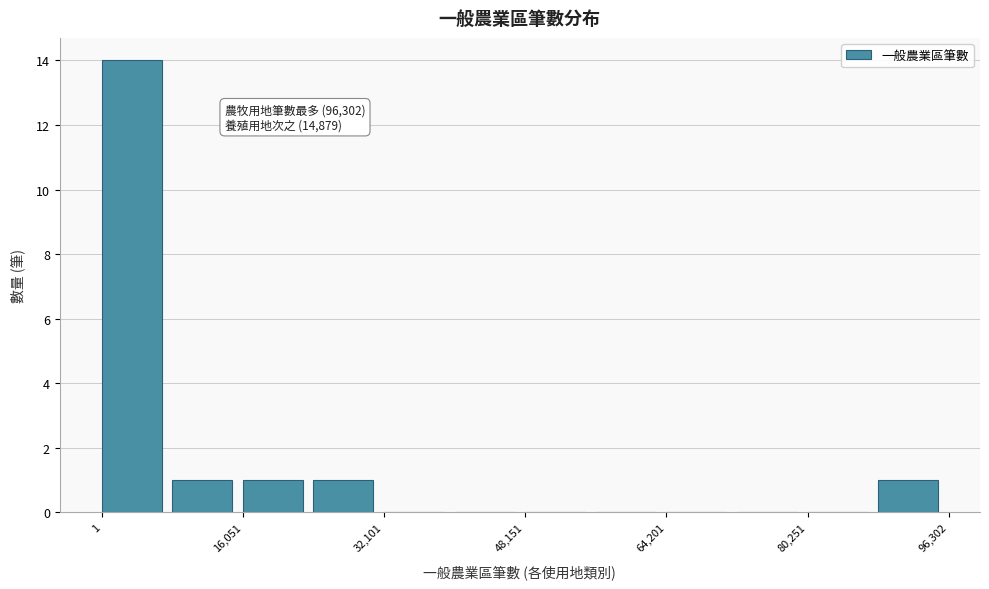

Which range on the x-axis has the tallest bar?

0 to 8000